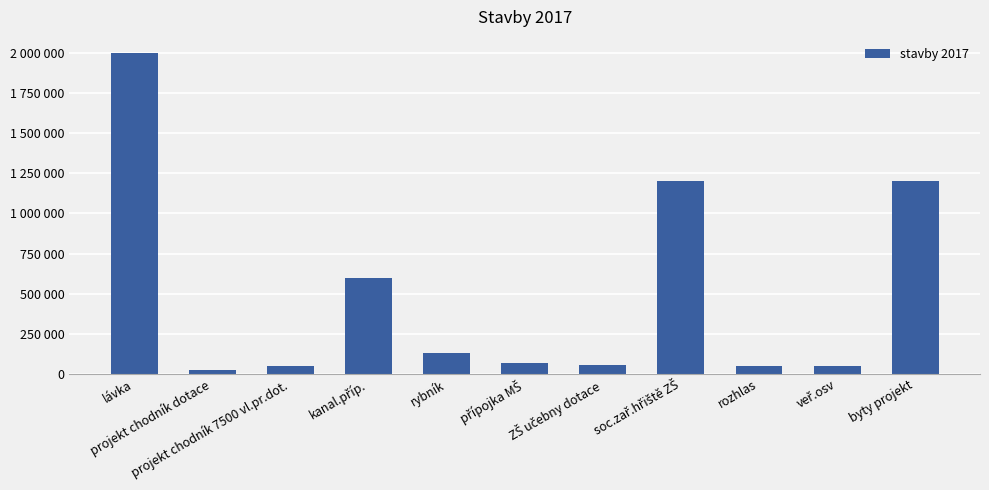

Rank the categories by value from highest to lowest.

lávka, soc.zař.hřiště ZŠ, byty projekt, kanal.příp., rybník, přípojka MŠ, ZŠ učebny dotace, projekt chodník 7500 vl.pr.dot., rozhlas, veř.osv, projekt chodník dotace